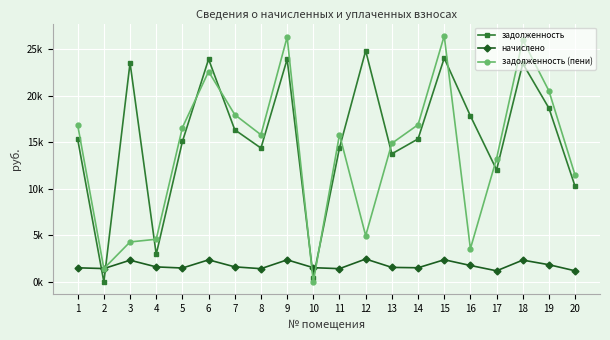

Does the chart have visible grid lines?

Yes